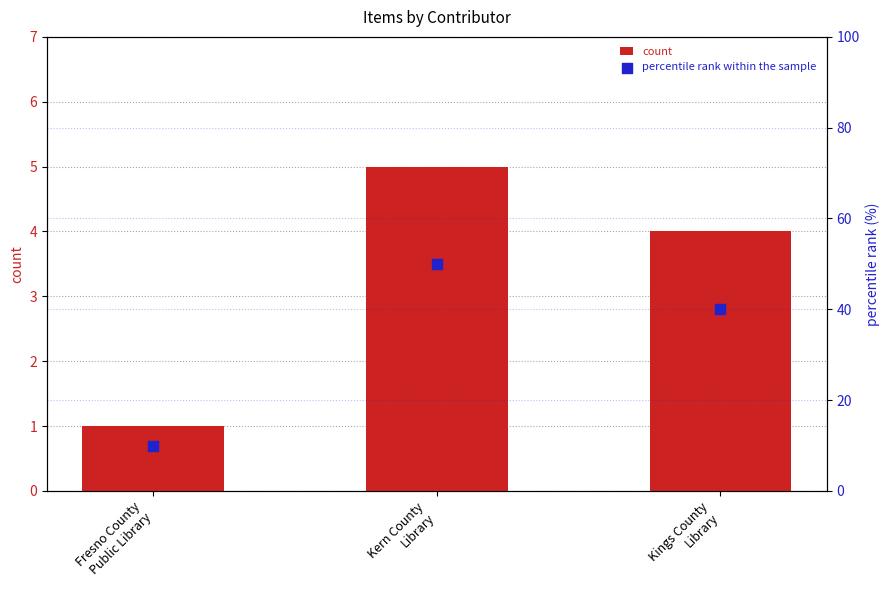

Which series has the largest Y range (max minus min)?

percentile rank within the sample